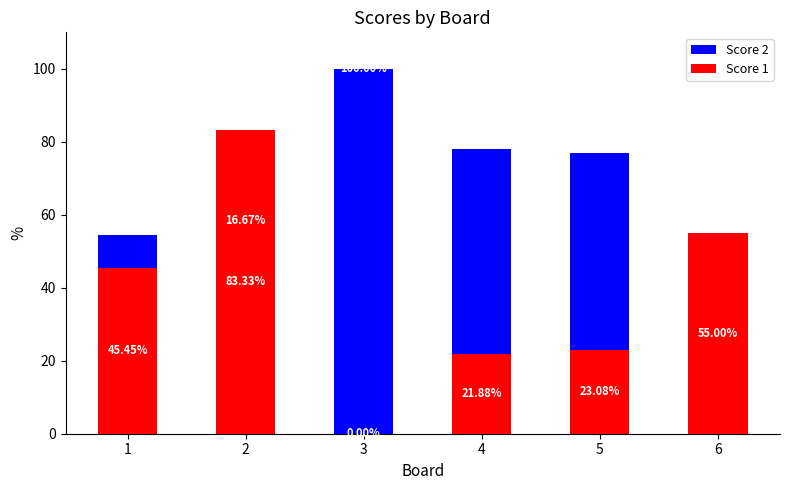

What is the highest value of the Score 2 series?

100.0